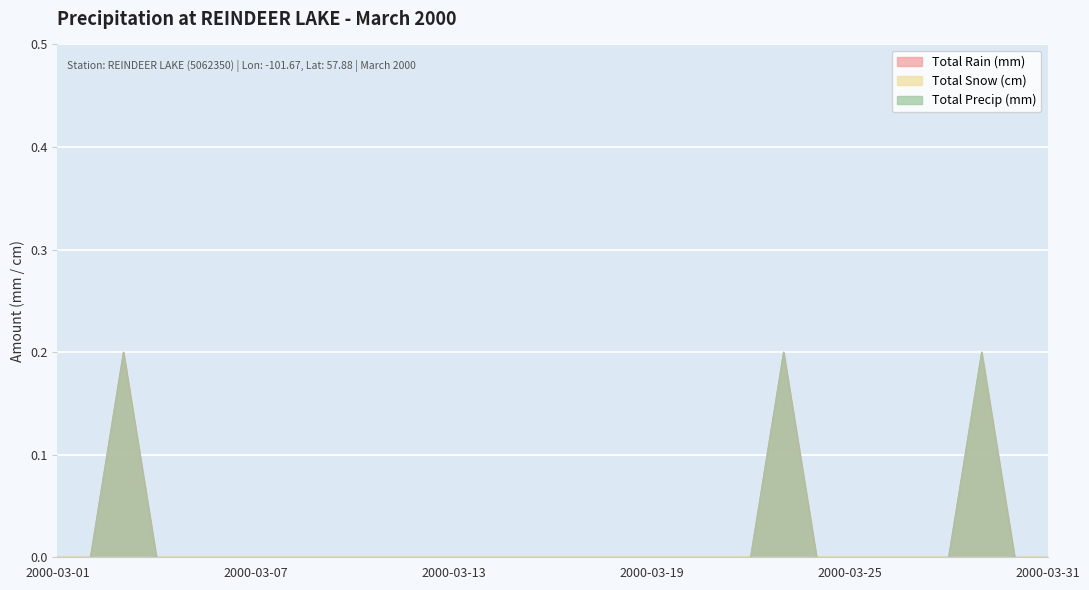

At which label does Total Rain (mm) reach its peak?

2000-03-03